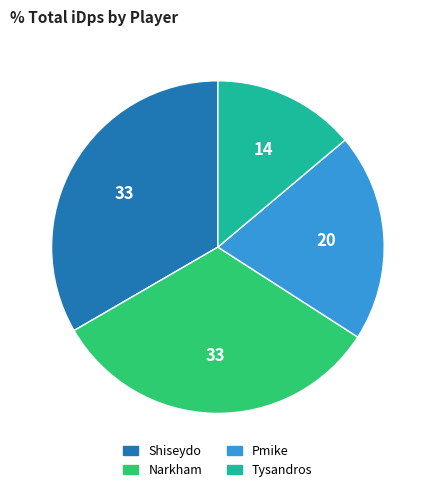

The Pmike slice represents 14% of the pie. True or false?

False